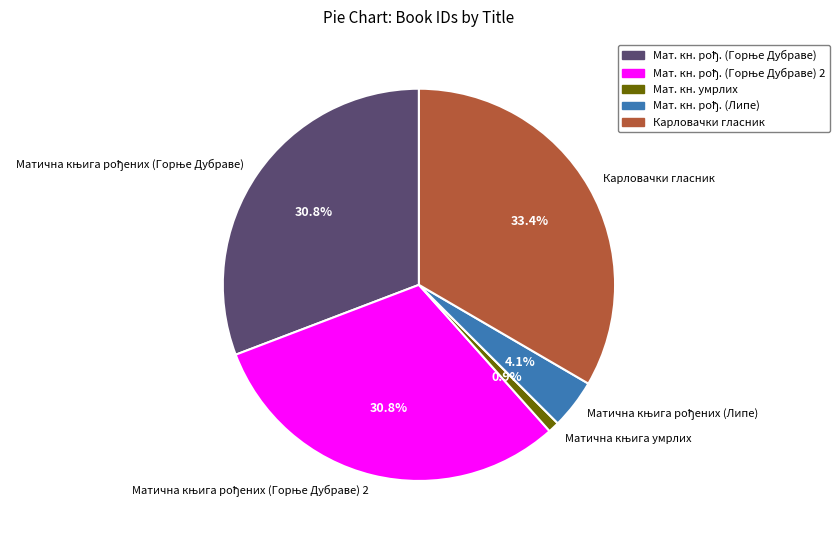

Is there a majority slice in this chart?

No